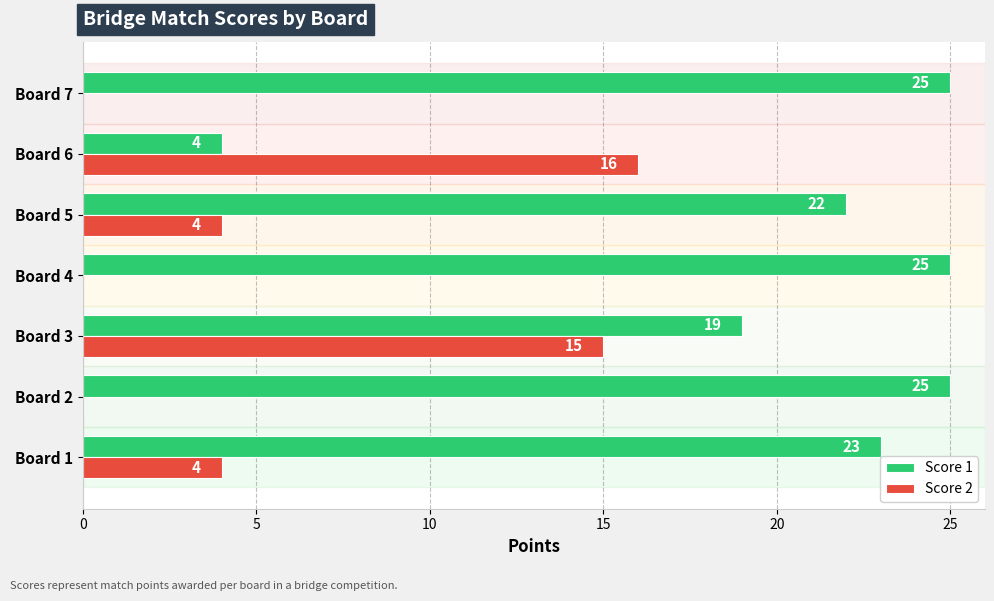

Which series has the widest spread of values?

Score 1